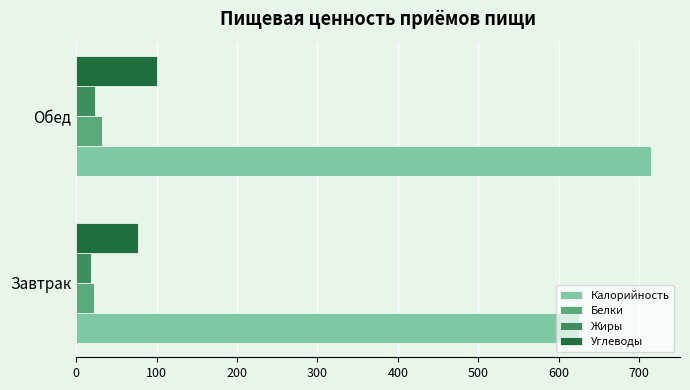

What is the difference between the highest and lowest values at Обед?

691.5